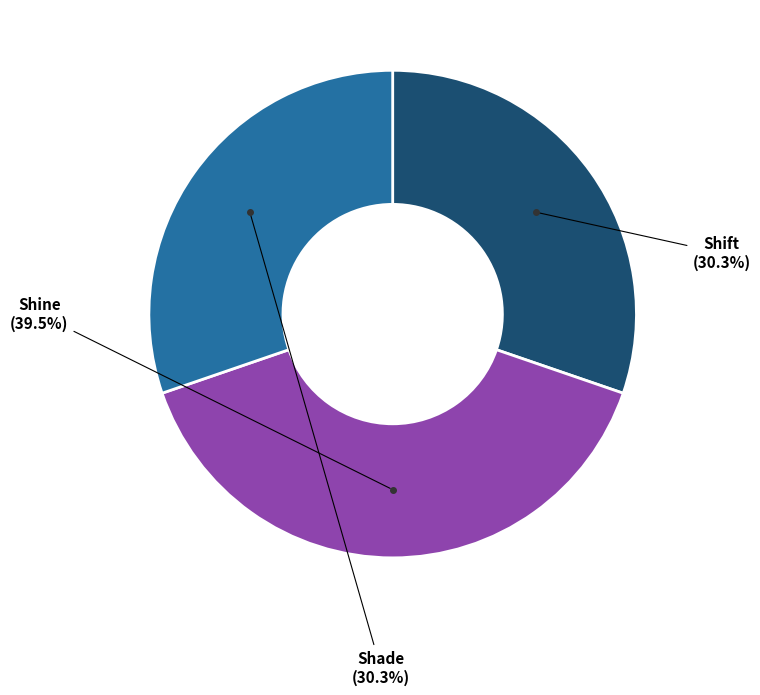

What percentage is the Shift slice, to the nearest percent?

30%